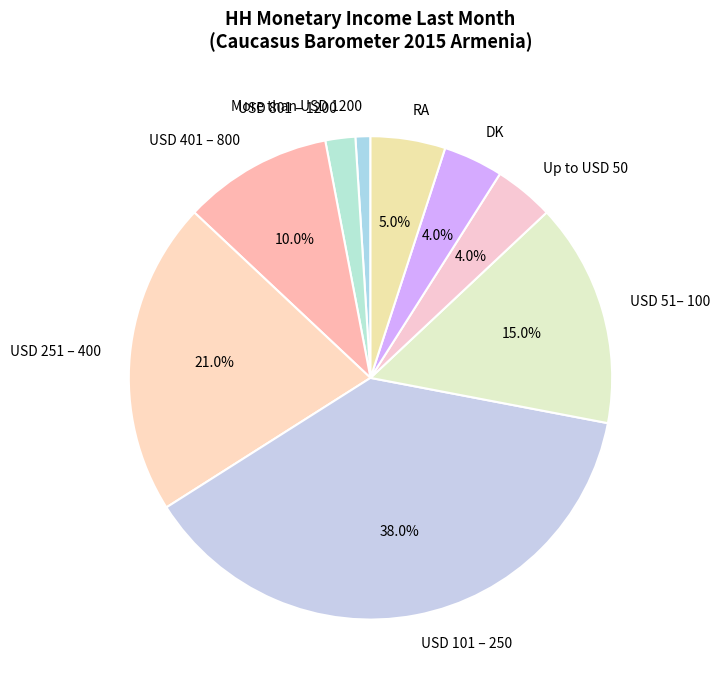

What is the smallest slice in the pie chart?

More than USD 1200